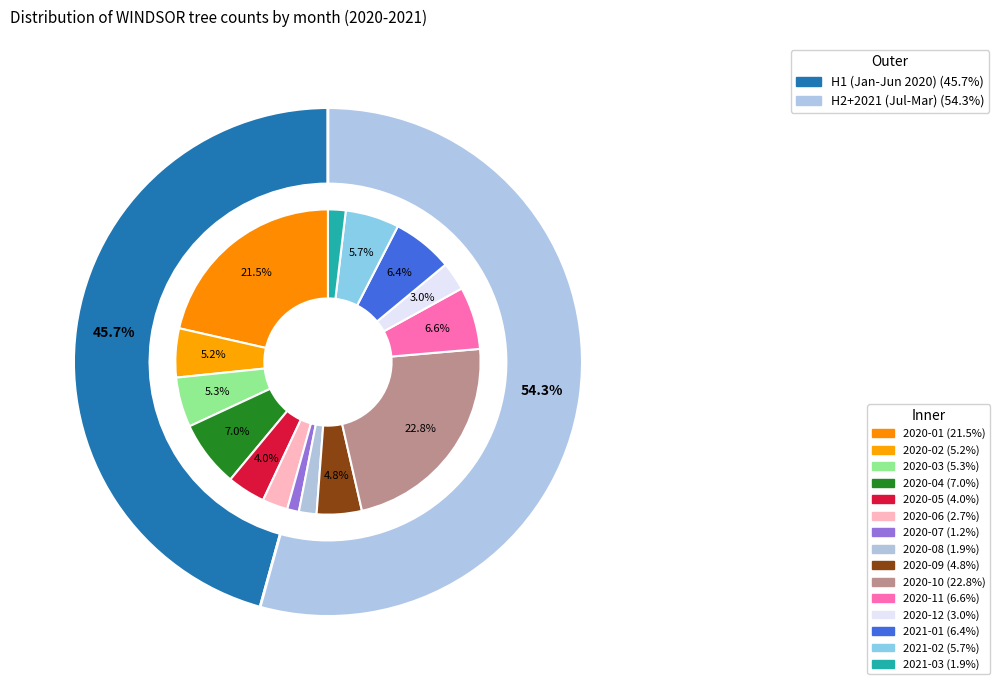

What is the change in value from 2020-02 to 2021-01?

+12